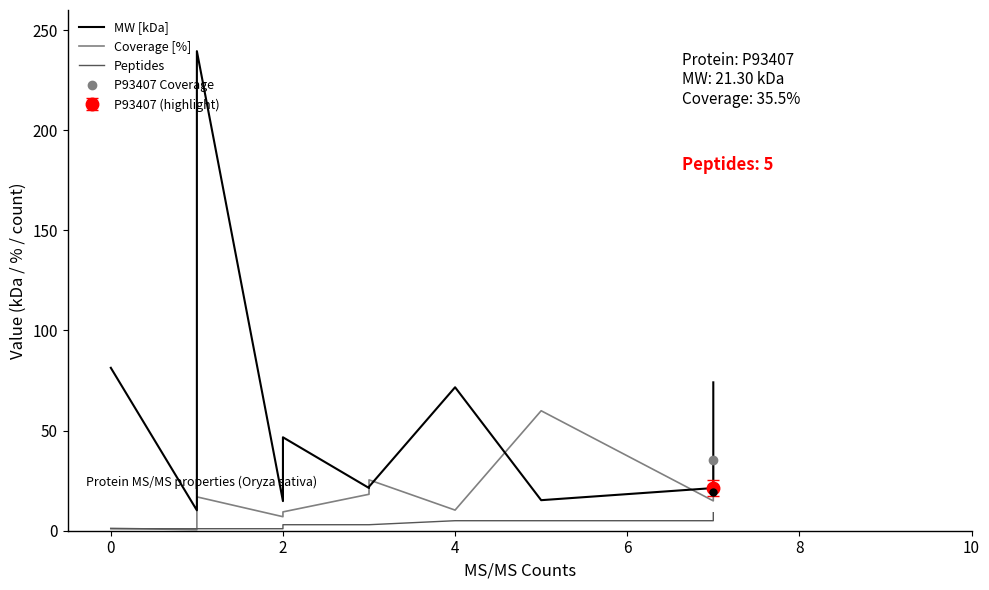

True or false: Coverage [%] has a value of 4.7 at 2.

False